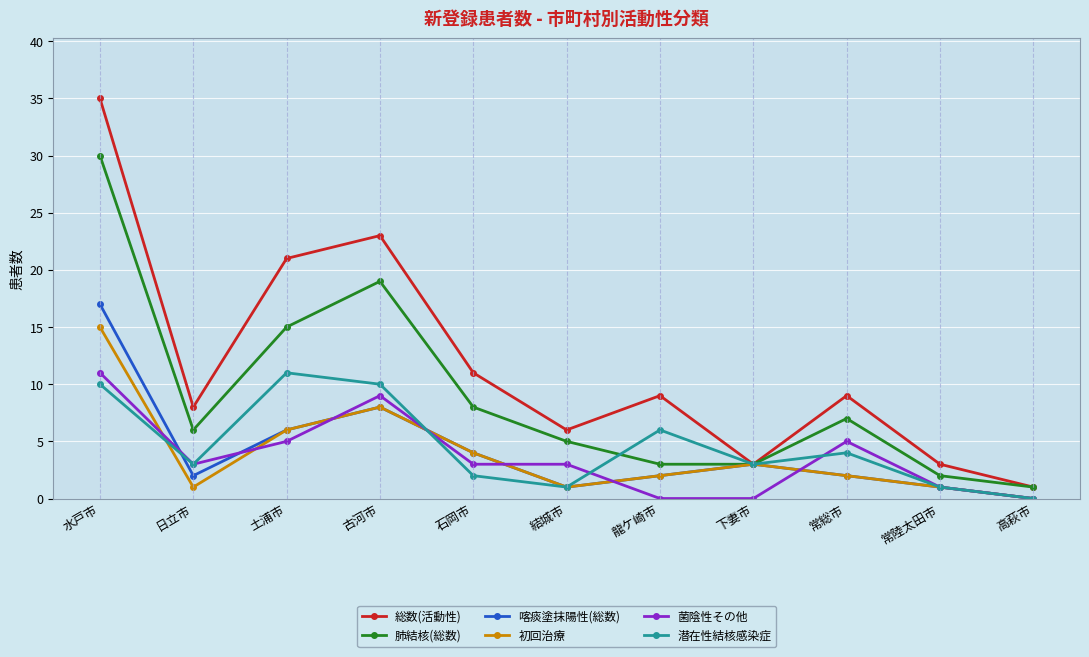

What is the spread (max minus min) of values at 古河市?

15